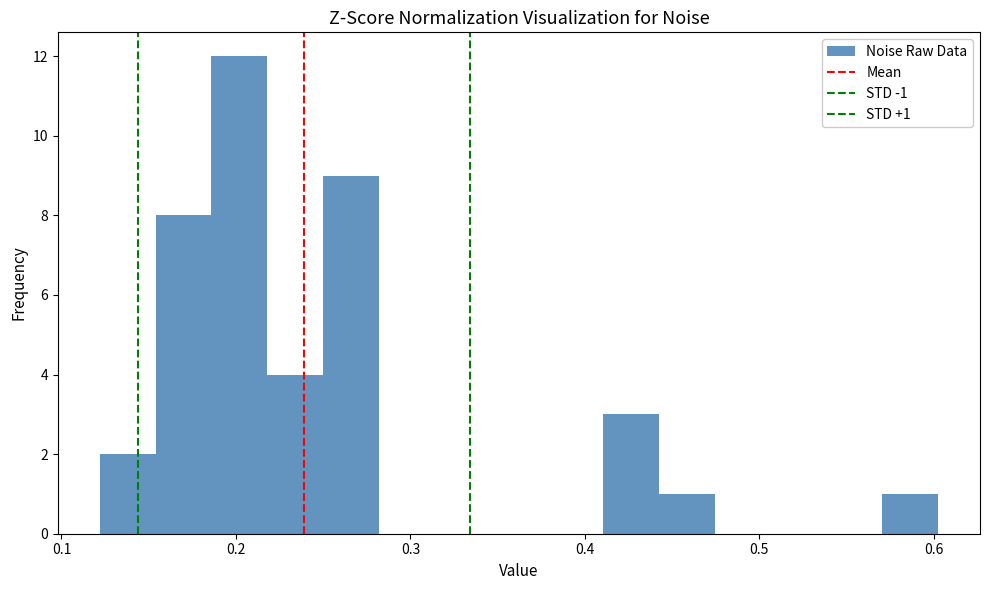

Read against the x-axis, roughly where is the centre of the tallest bar?

0.20